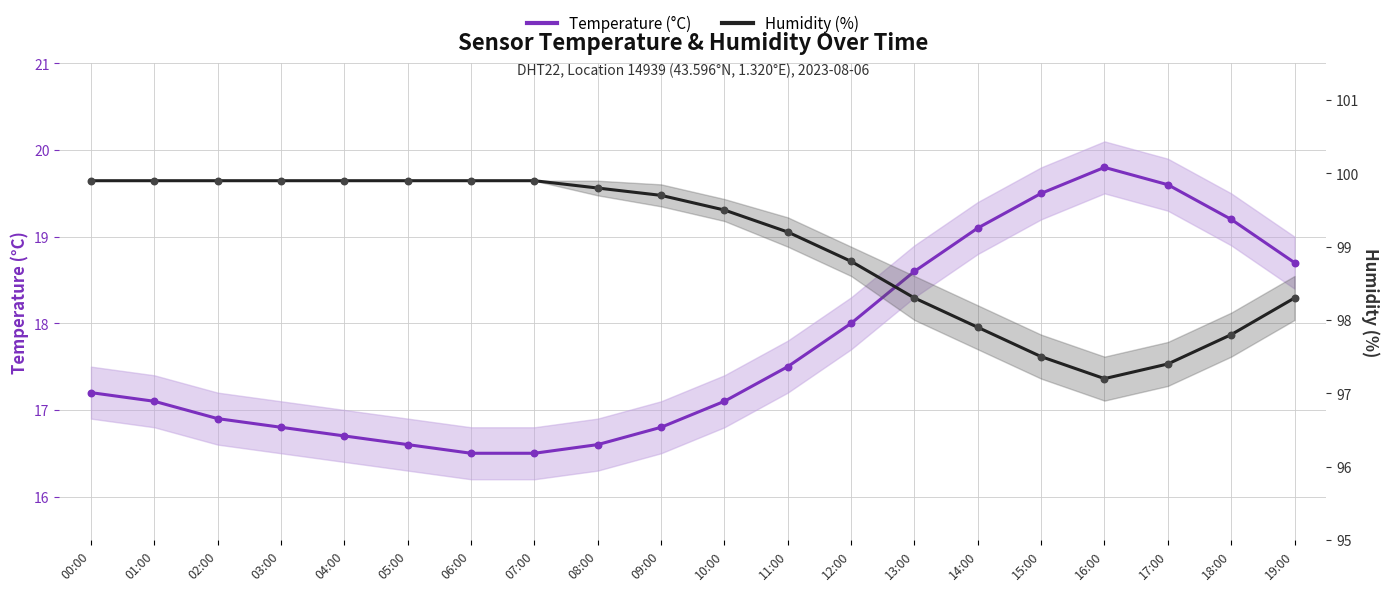

Which series has the largest total across all categories?

Humidity (%)